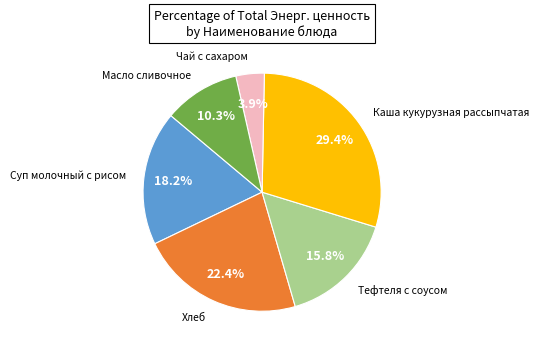

Is there a majority slice in this chart?

No